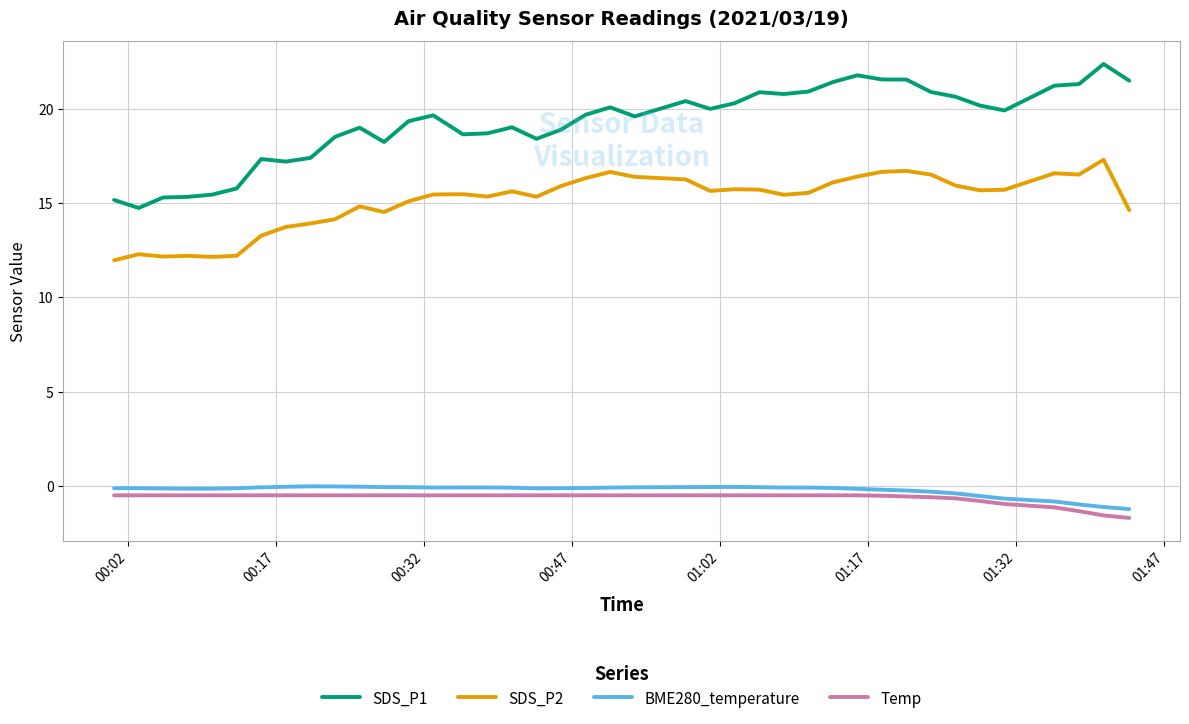

True or false: Temp and SDS_P2 cross at least once.

False